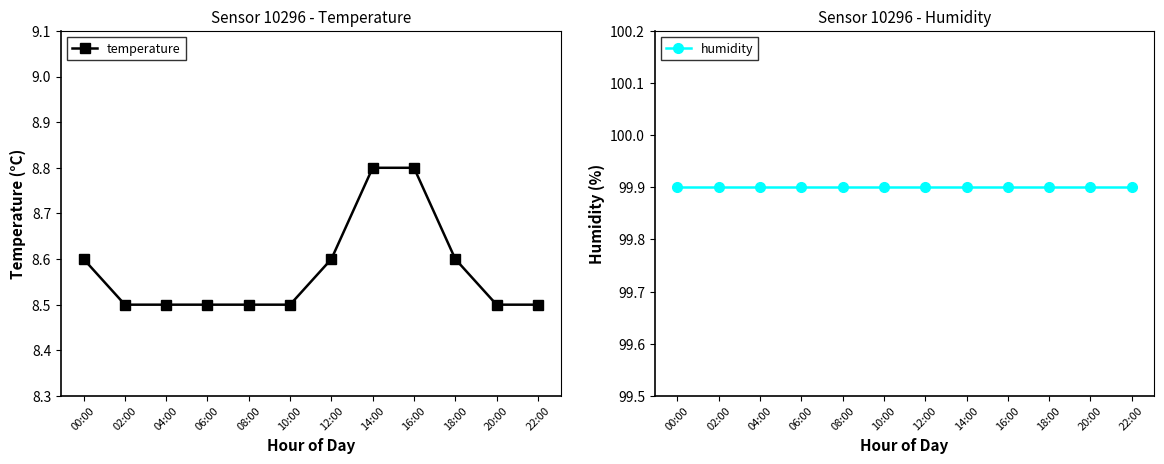

Rank the series at 18:00 from highest to lowest value.

humidity, temperature